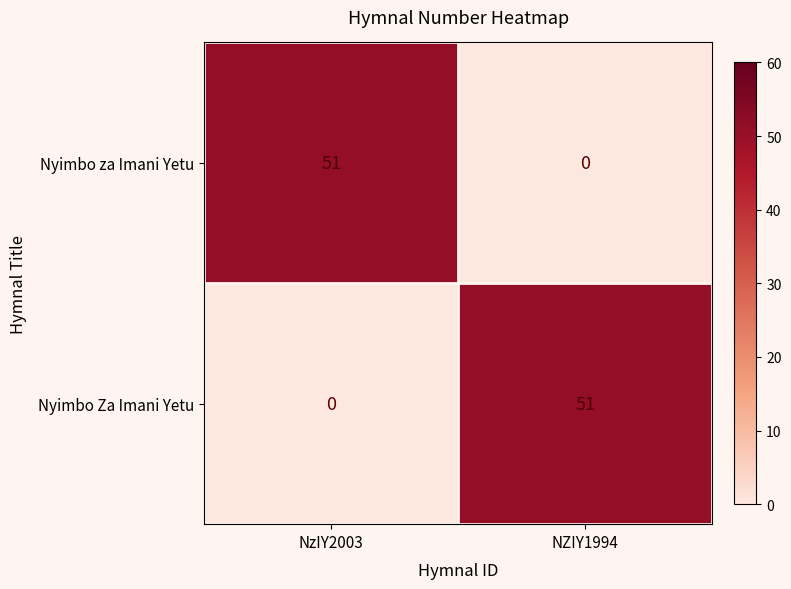

What is the greatest value displayed?

51